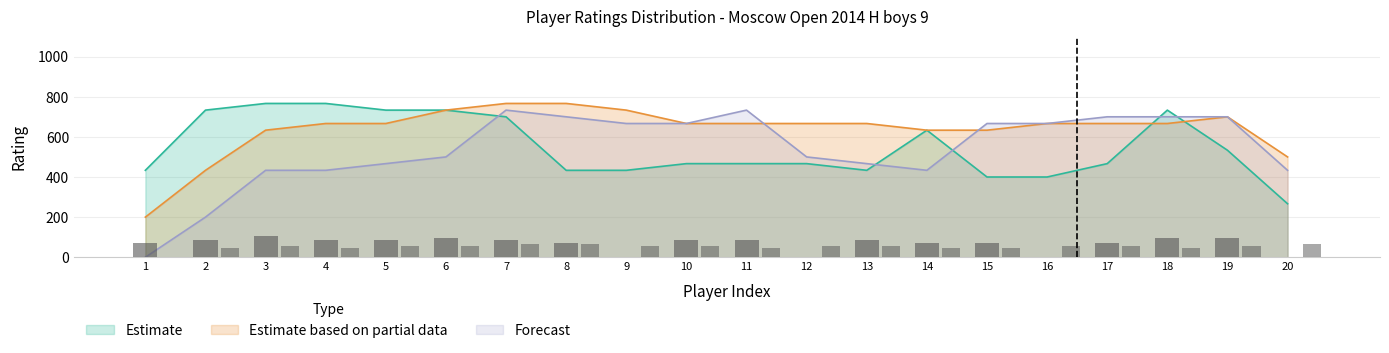

At how many categories does at least one series exceed 32?

20